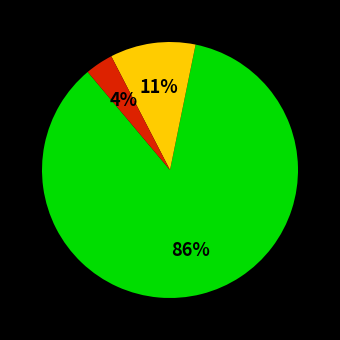

Is there a majority slice in this chart?

Yes